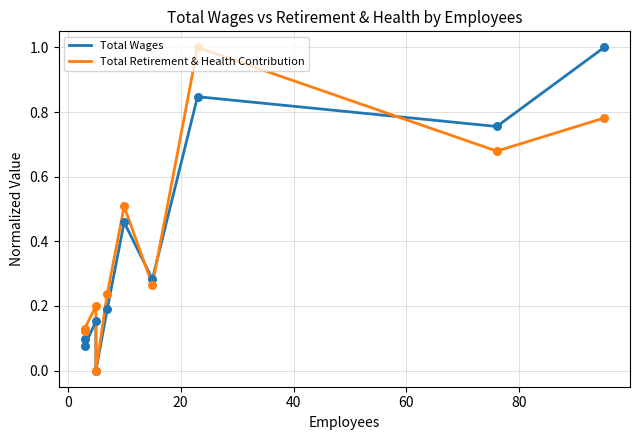

Which series has the largest total across all categories?

Total Retirement & Health Contribution